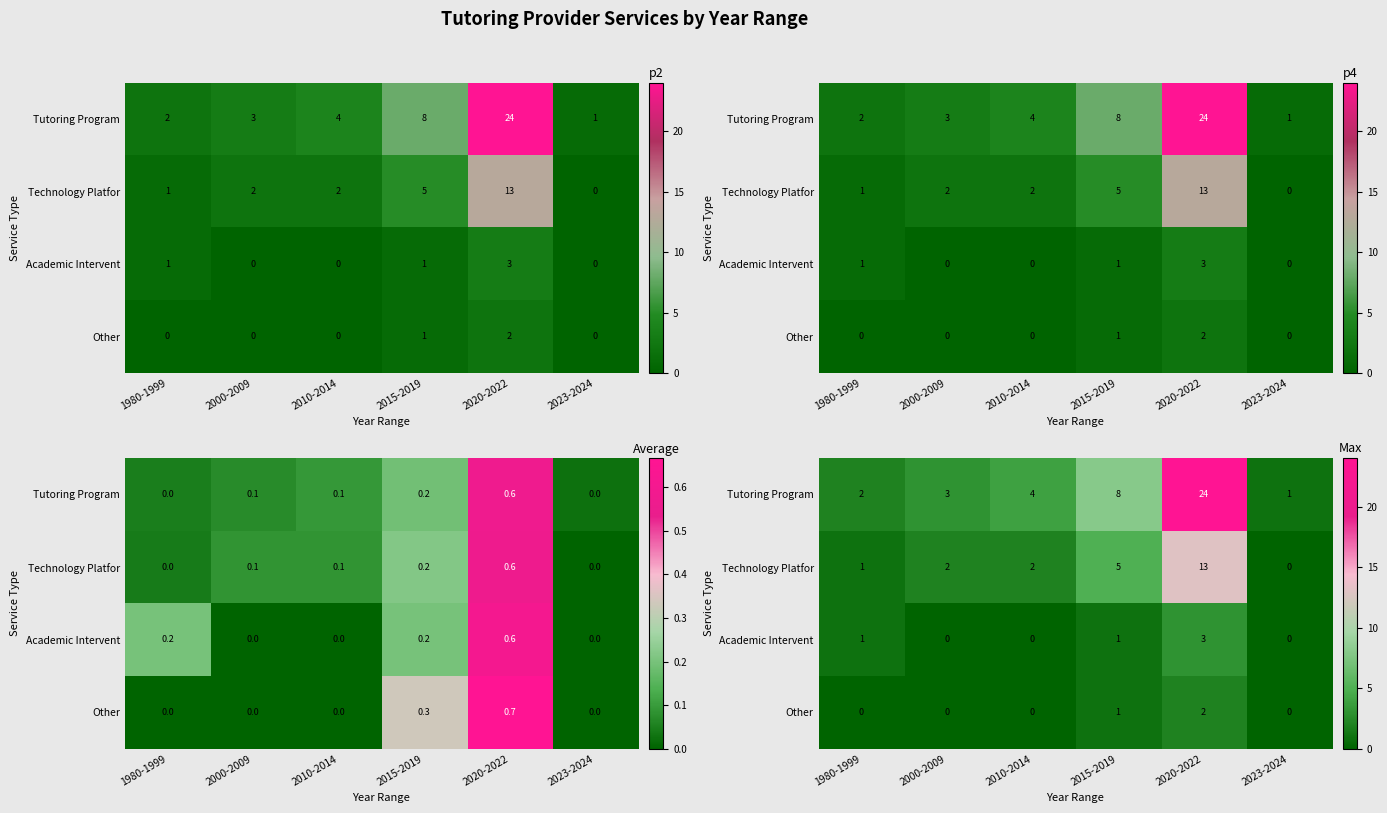

What is the difference between the maximum and minimum values in the Other series?

2